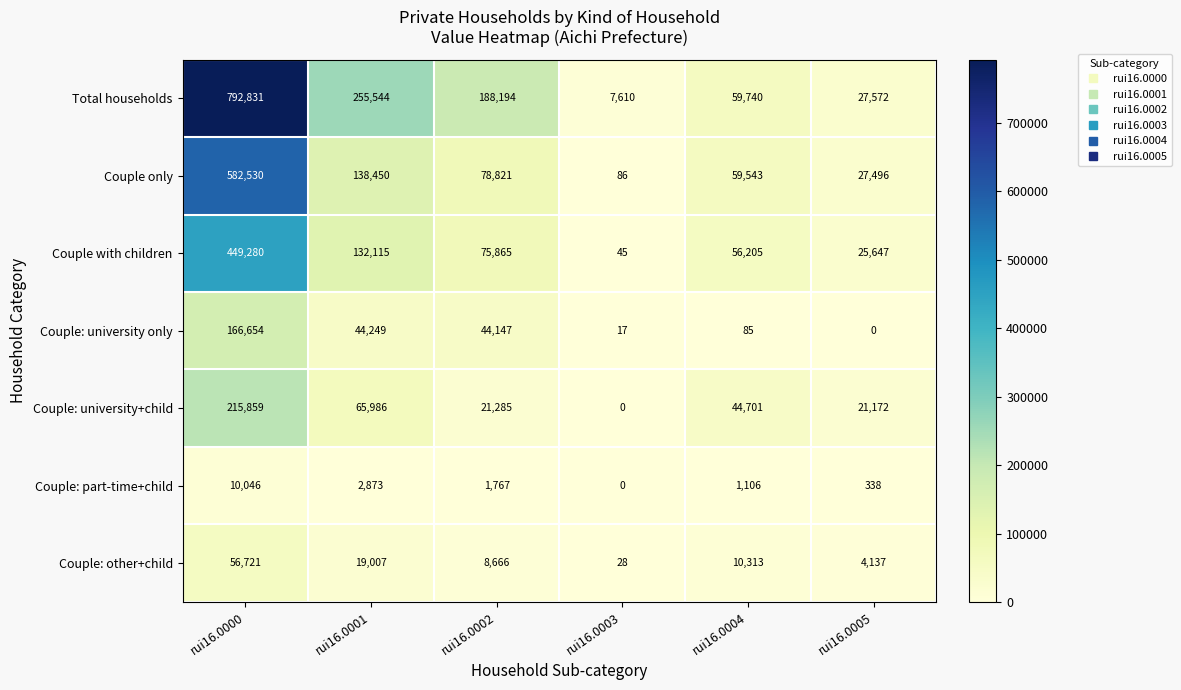

What is the maximum value shown in the chart?

792831